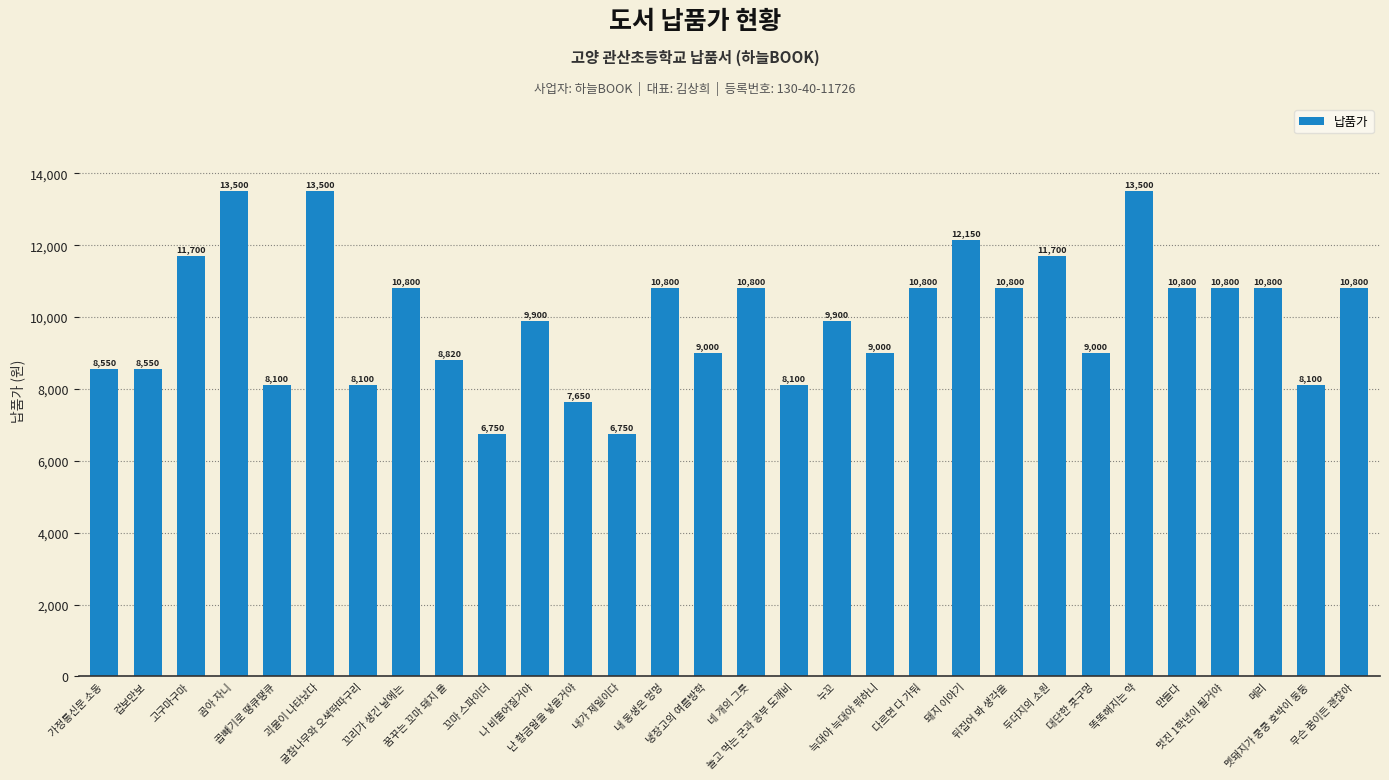

What is the minimum value shown in the chart?

6750